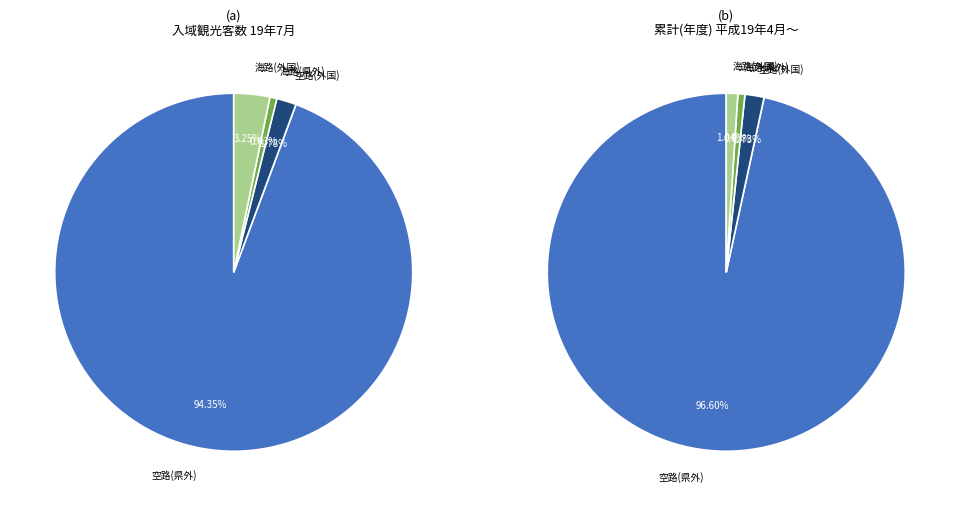

What is the largest slice in the pie chart?

県外